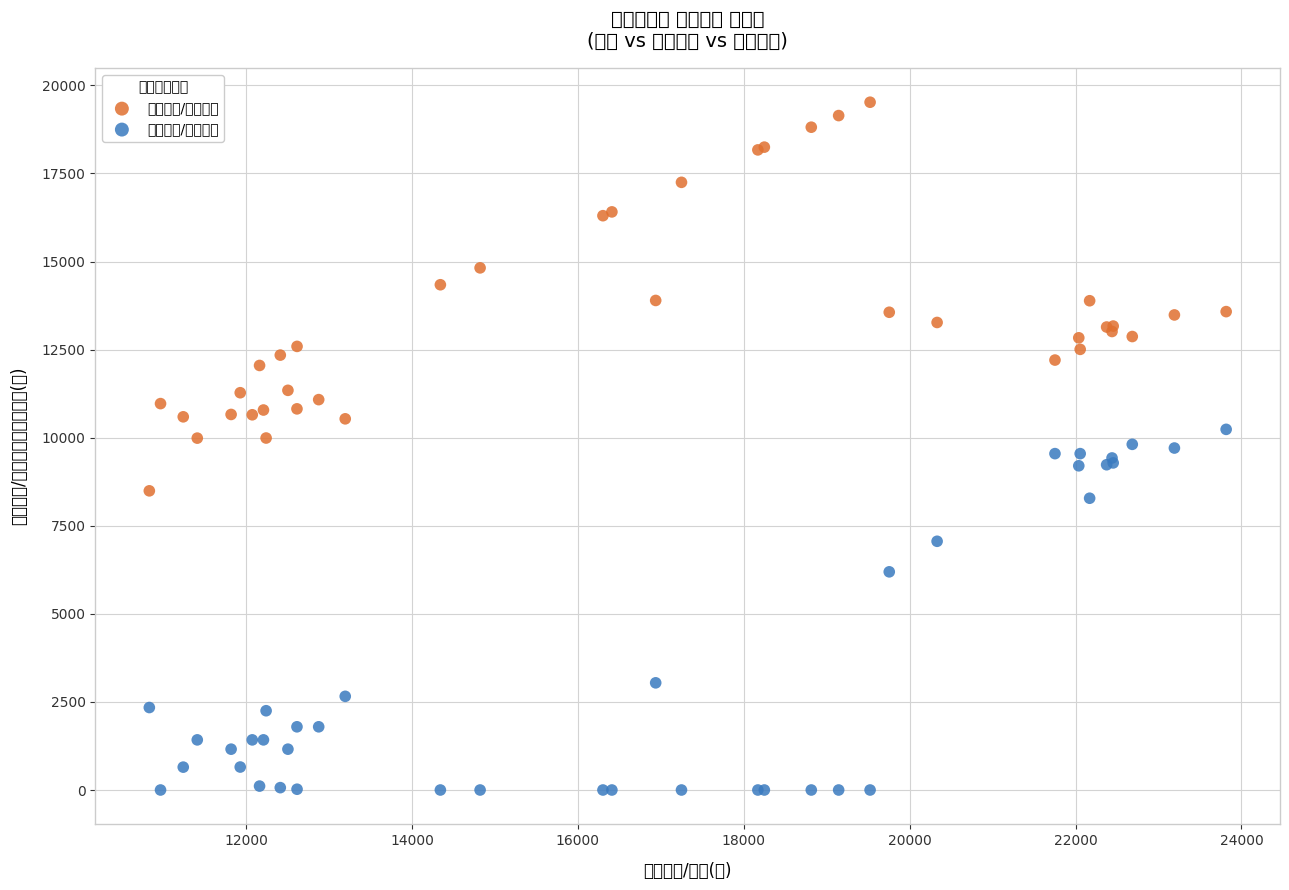

Which series contains the lowest Y value?

空室面積/新築ビル